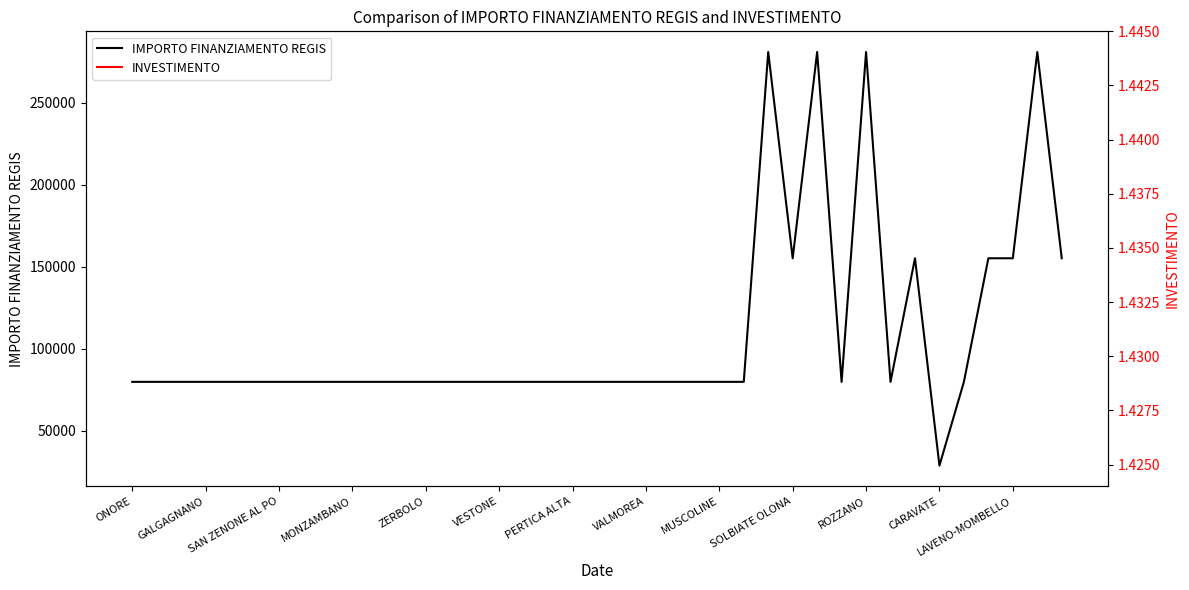

Is it true that IMPORTO FINANZIAMENTO REGIS equals 116501 at VALMOREA?

False